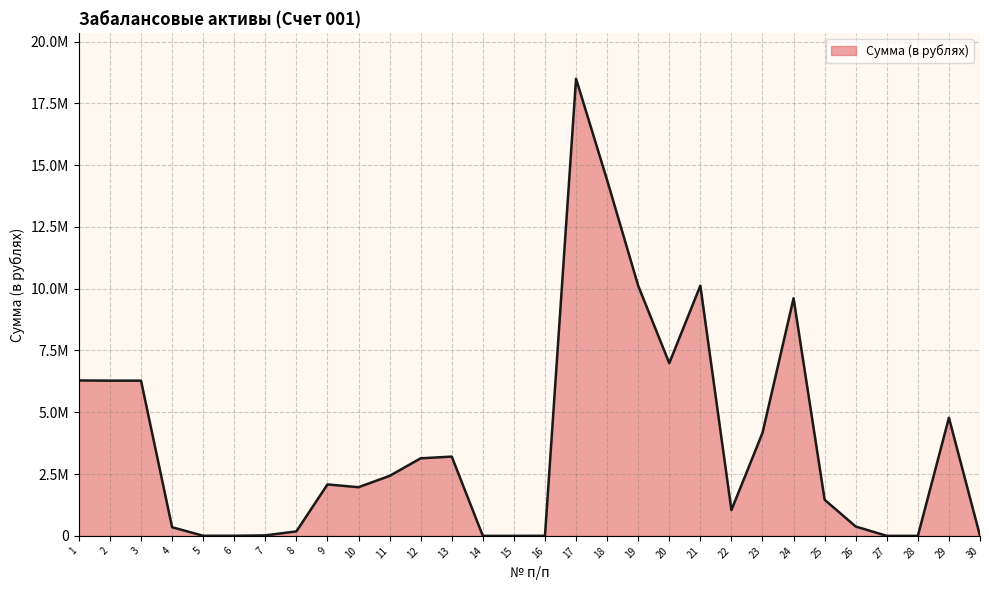

Does the chart have visible grid lines?

Yes